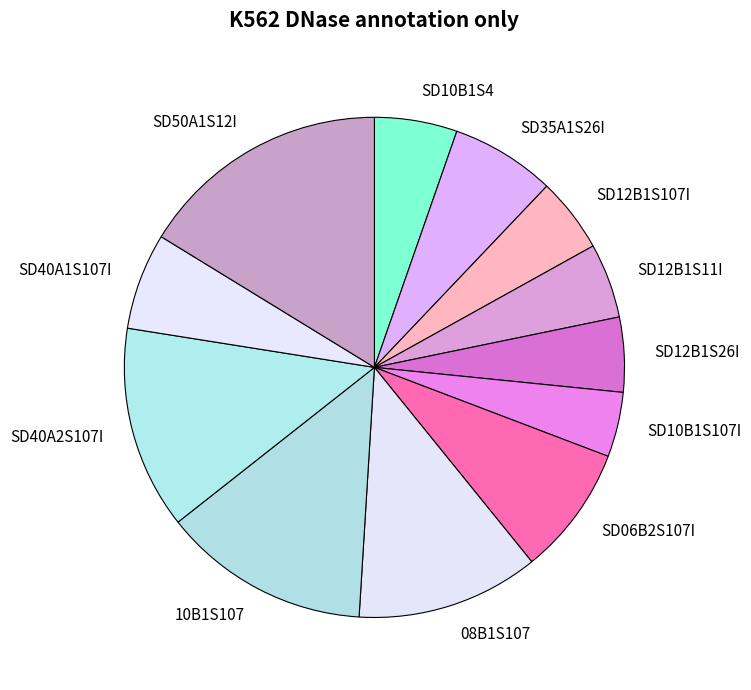

Do SD50A1S12I and SD12B1S11I together represent more than half of the pie?

No